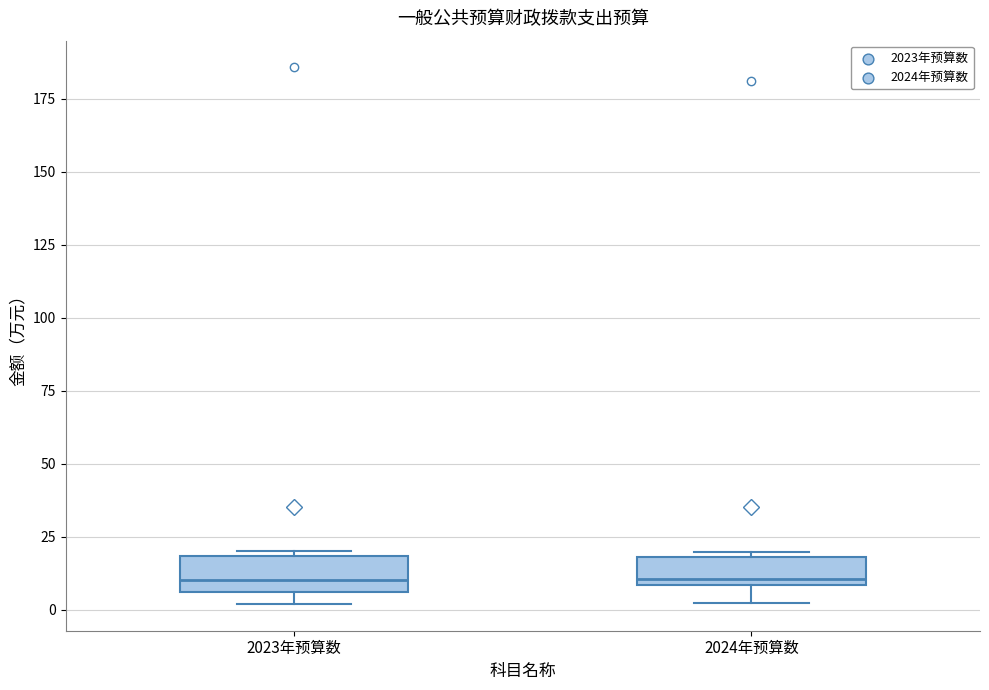

Where is the upper edge of the box for 2023年预算数 on the y-axis? The values are not printed on the chart, so give them approximately, as read against the axis.

20